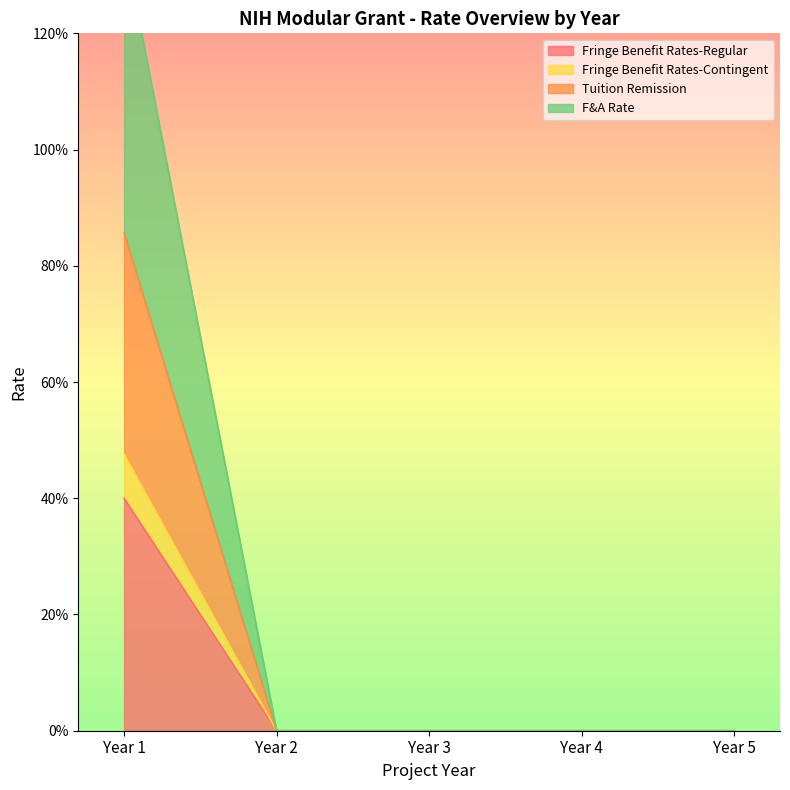

How many lines are shown in the chart?

4